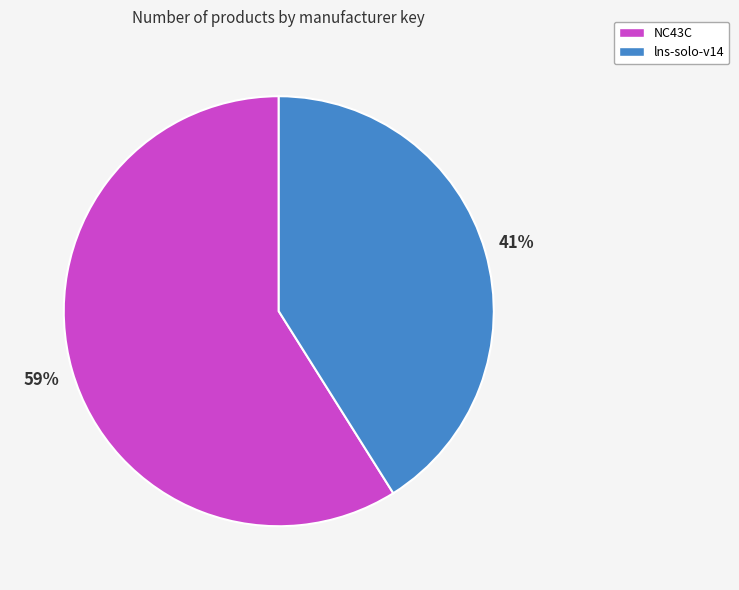

To the nearest percent, what is the combined percentage of lns-solo-v14 and NC43C?

100%